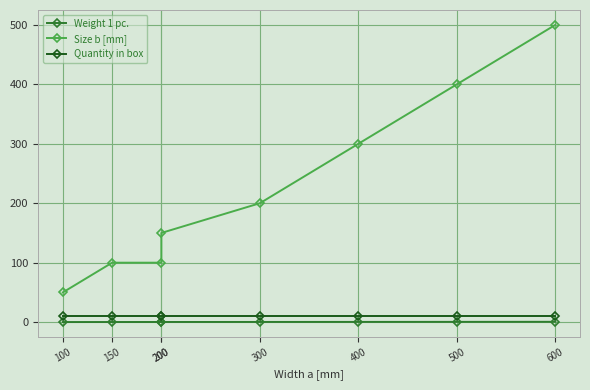

Which series has the largest total across all categories?

Size b [mm]